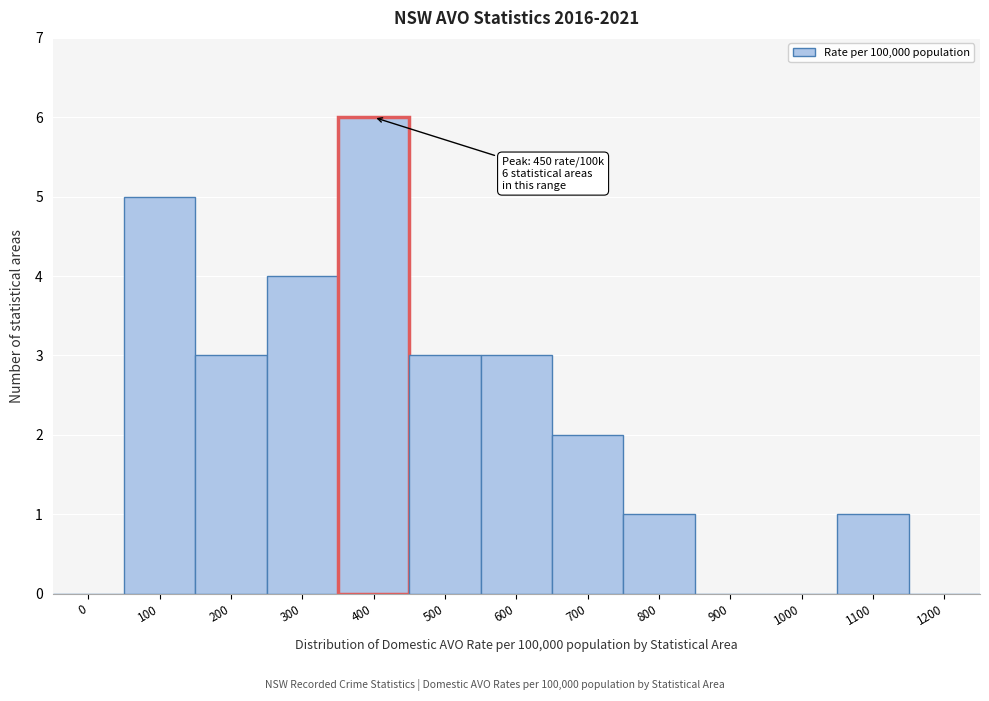

Reading right to left, what are all the values shown in this chart?

1200=0	1100=1	1000=0	900=0	800=1	700=2	600=3	500=3	400=6	300=4	200=3	100=5	0=0